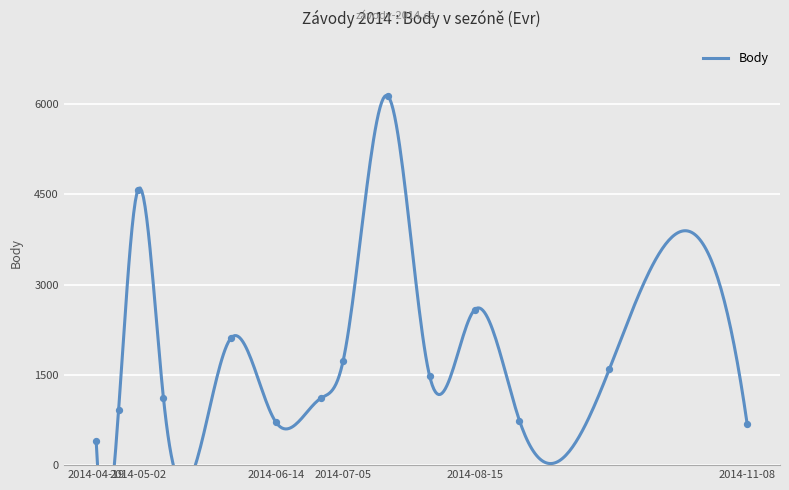

Which has a higher value, 2014-08-01 or 2014-04-26?

2014-08-01